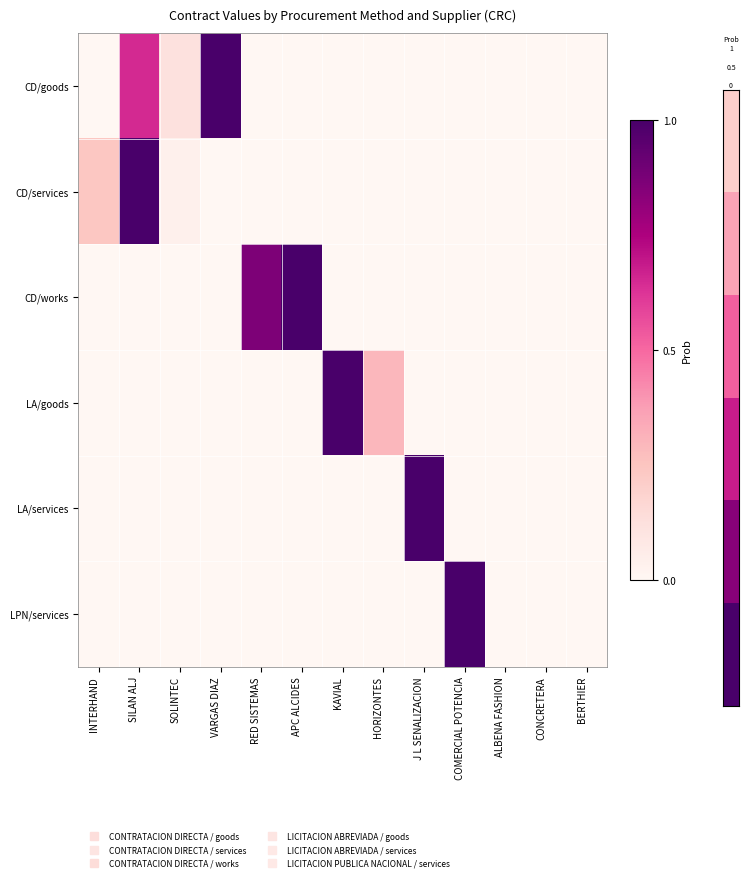

Reading left to right, what are all the values shown in this chart?

CD/goods: INTERHAND=0.0	SILAN ALJ=0.6	SOLINTEC=0.1	VARGAS DIAZ=1.0	RED SISTEMAS=0.0	APC ALCIDES=0.0	KAVIAL=0.0	HORIZONTES=0.0	J L SENALIZACION=0.0	COMERCIAL POTENCIA=0.0	ALBENA FASHION=0.0	CONCRETERA=0.0	BERTHIER=0.0
CD/services: INTERHAND=0.2	SILAN ALJ=1.0	SOLINTEC=0.0	VARGAS DIAZ=0.0	RED SISTEMAS=0.0	APC ALCIDES=0.0	KAVIAL=0.0	HORIZONTES=0.0	J L SENALIZACION=0.0	COMERCIAL POTENCIA=0.0	ALBENA FASHION=0.0	CONCRETERA=0.0	BERTHIER=0.0
CD/works: INTERHAND=0.0	SILAN ALJ=0.0	SOLINTEC=0.0	VARGAS DIAZ=0.0	RED SISTEMAS=0.9	APC ALCIDES=1.0	KAVIAL=0.0	HORIZONTES=0.0	J L SENALIZACION=0.0	COMERCIAL POTENCIA=0.0	ALBENA FASHION=0.0	CONCRETERA=0.0	BERTHIER=0.0
LA/goods: INTERHAND=0.0	SILAN ALJ=0.0	SOLINTEC=0.0	VARGAS DIAZ=0.0	RED SISTEMAS=0.0	APC ALCIDES=0.0	KAVIAL=1.0	HORIZONTES=0.3	J L SENALIZACION=0.0	COMERCIAL POTENCIA=0.0	ALBENA FASHION=0.0	CONCRETERA=0.0	BERTHIER=0.0
LA/services: INTERHAND=0.0	SILAN ALJ=0.0	SOLINTEC=0.0	VARGAS DIAZ=0.0	RED SISTEMAS=0.0	APC ALCIDES=0.0	KAVIAL=0.0	HORIZONTES=0.0	J L SENALIZACION=1.0	COMERCIAL POTENCIA=0.0	ALBENA FASHION=0.0	CONCRETERA=0.0	BERTHIER=0.0
LPN/services: INTERHAND=0.0	SILAN ALJ=0.0	SOLINTEC=0.0	VARGAS DIAZ=0.0	RED SISTEMAS=0.0	APC ALCIDES=0.0	KAVIAL=0.0	HORIZONTES=0.0	J L SENALIZACION=0.0	COMERCIAL POTENCIA=1.0	ALBENA FASHION=0.0	CONCRETERA=0.0	BERTHIER=0.0